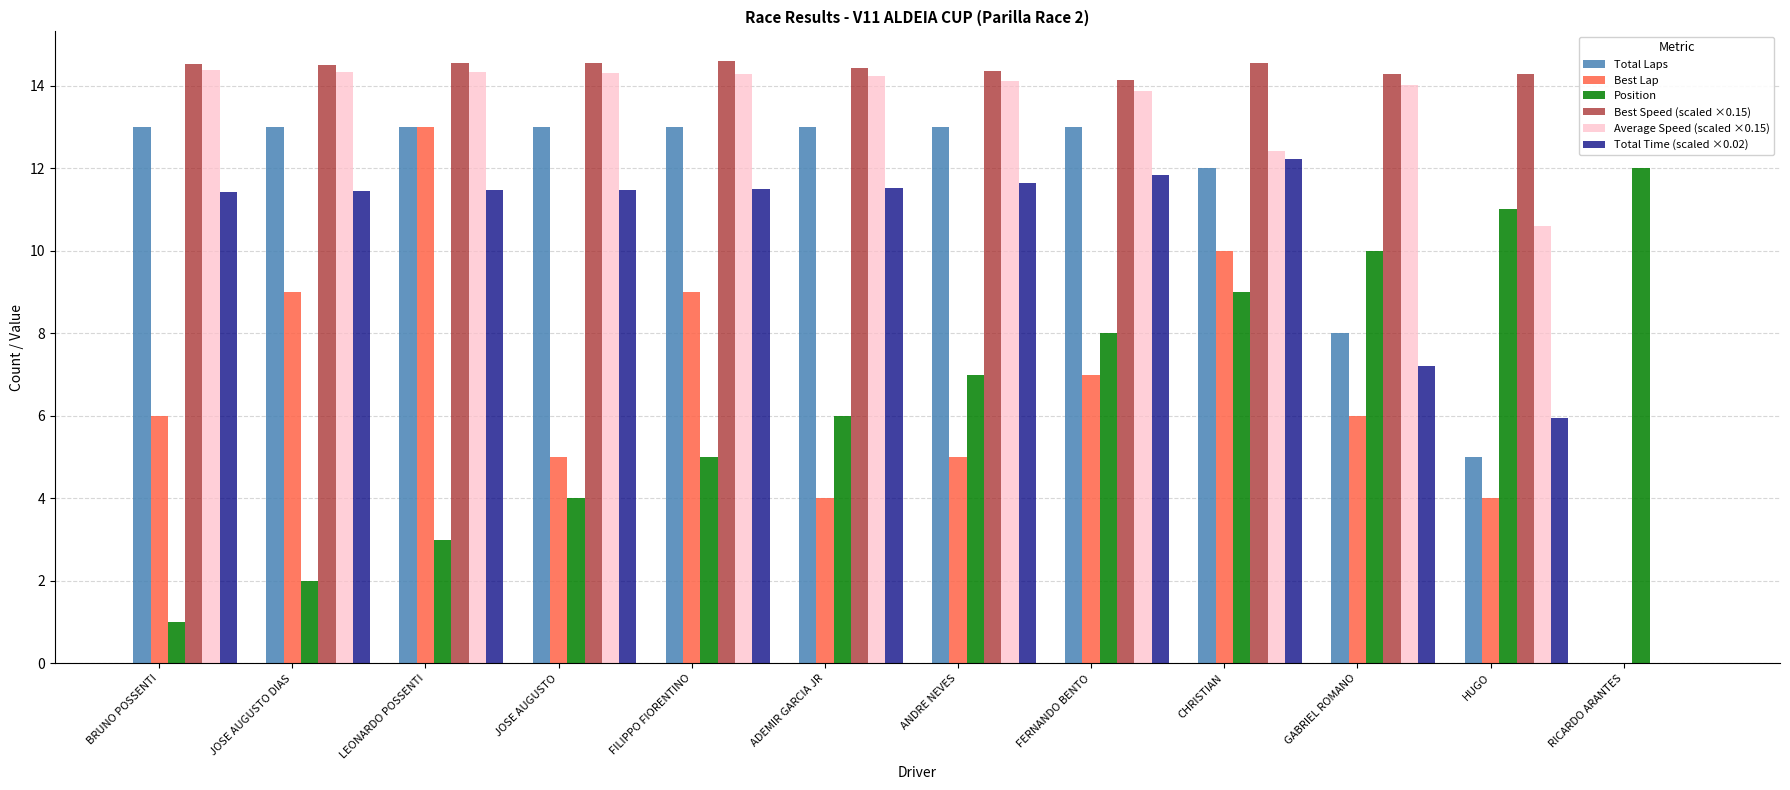

Does the chart contain stacked bars?

No